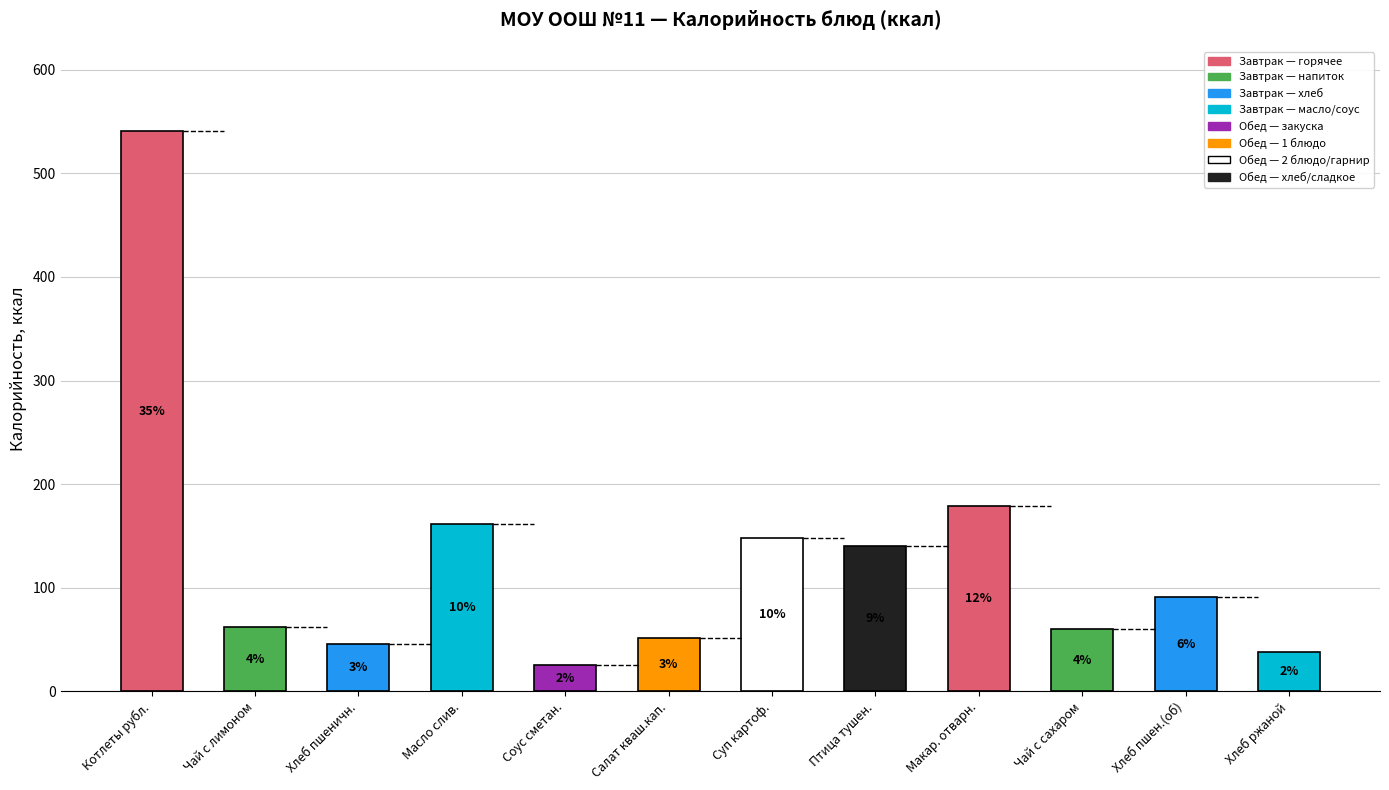

Which label corresponds to the largest value in the chart?

Котлеты рубл.